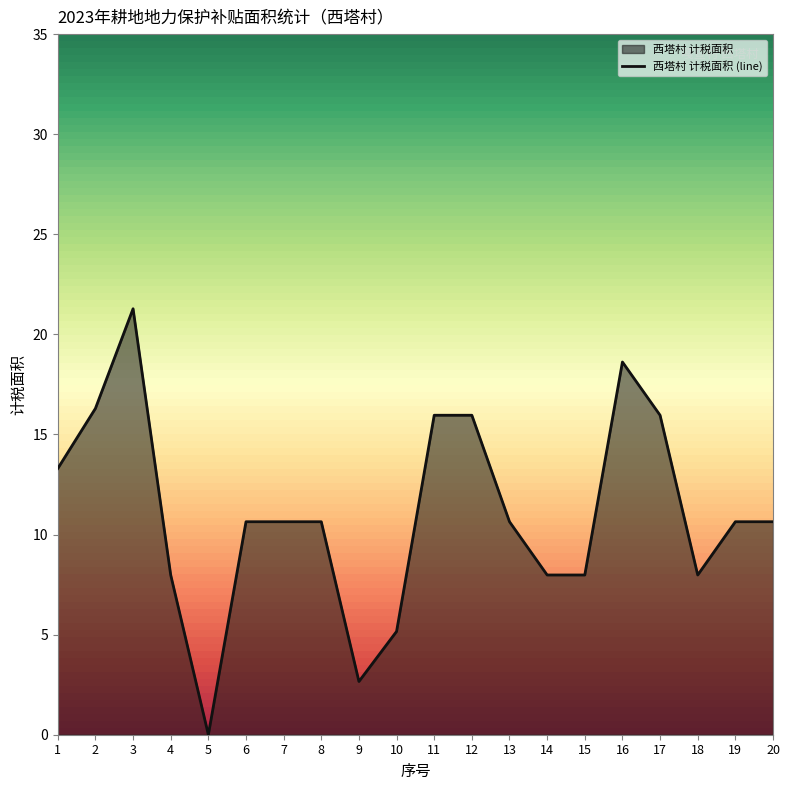

What is the average value?

11.0